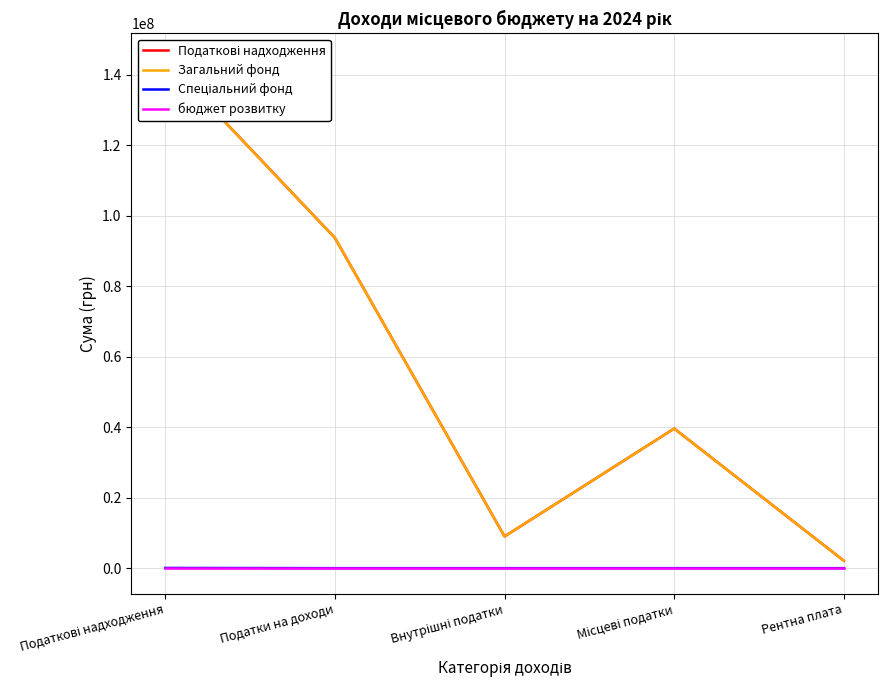

Is the value of бюджет розвитку at Місцеві податки greater than the value of Спеціальний фонд at Рентна плата?

No